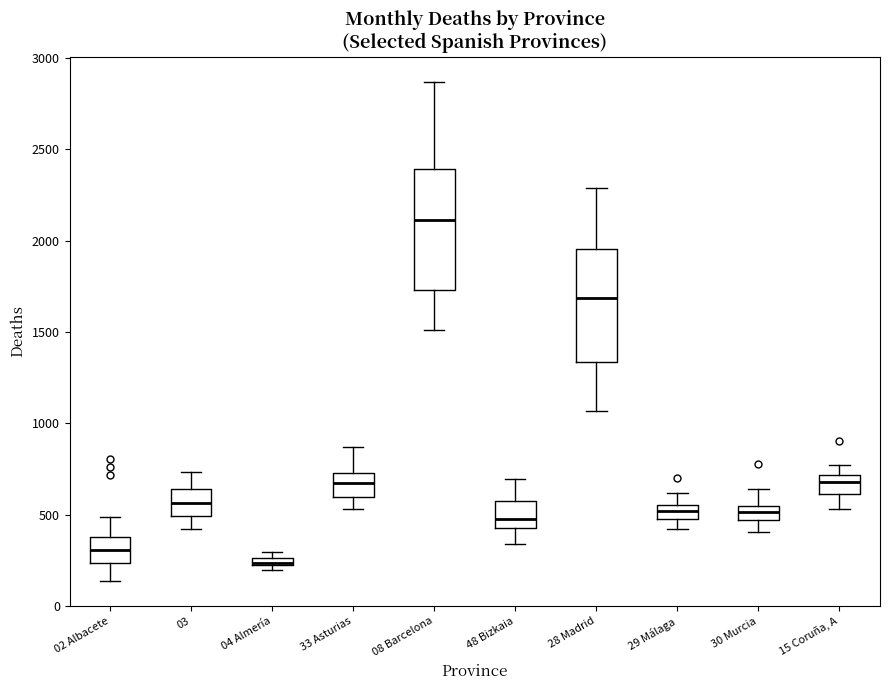

Which box's median line is the lowest?

04 Almería